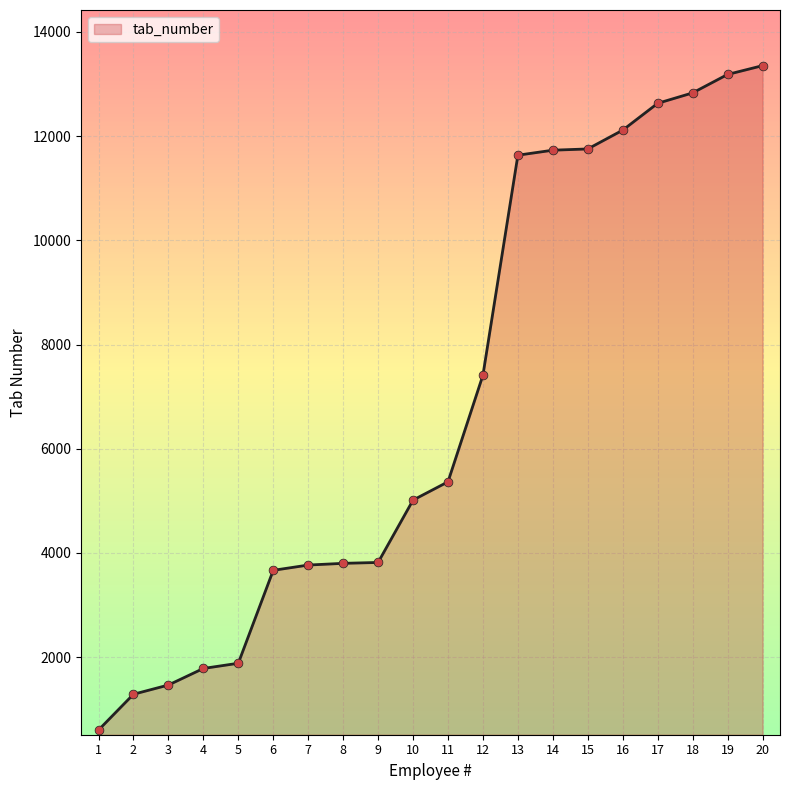

Which has a higher value, 11 or 17?

17